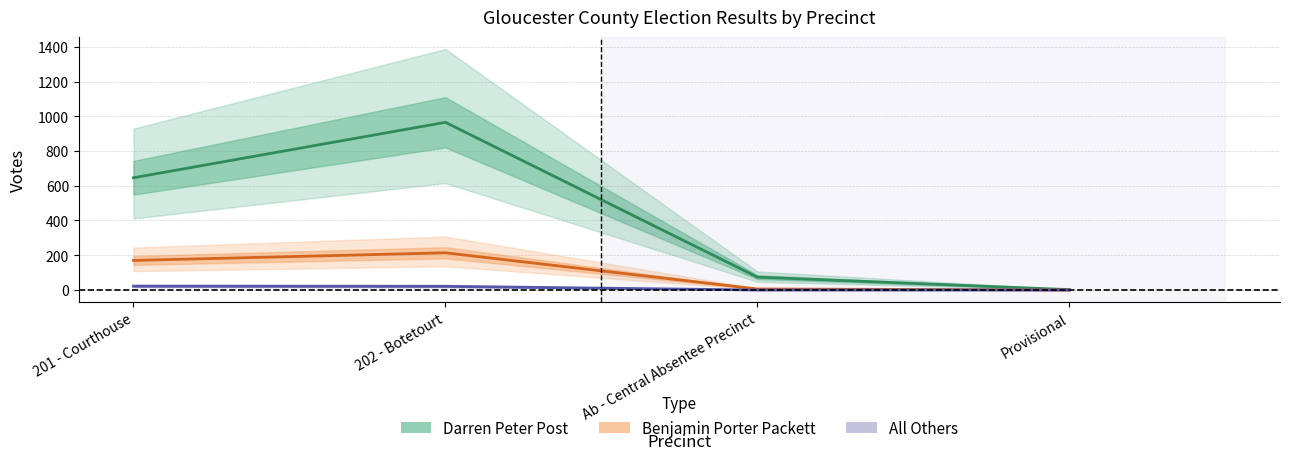

What is the maximum value for Benjamin Porter Packett?

214